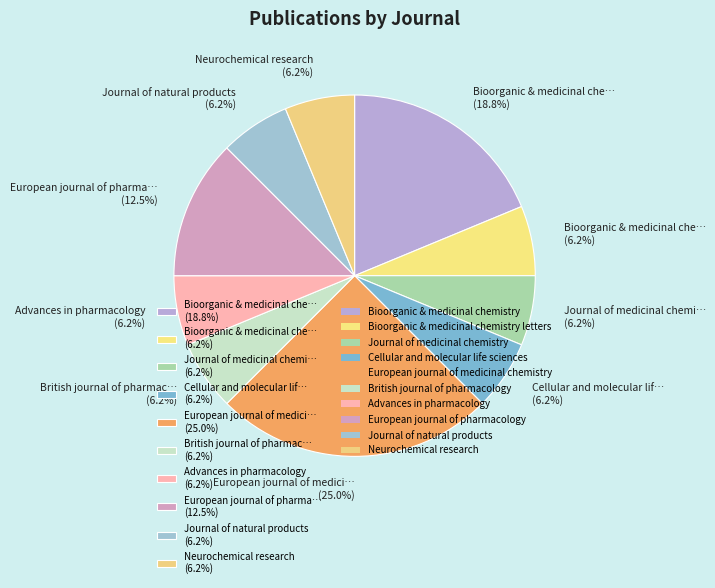

What is the ratio of the value at Cellular and molecular lif… (6.2%) to the value at British journal of pharmac… (6.2%)?

1.0